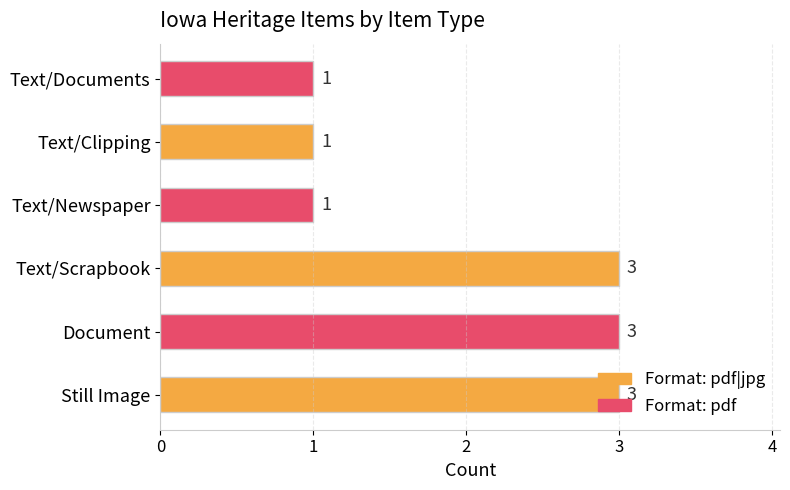

What is the ratio of the value at Text/Clipping to the value at Text/Documents?

1.0